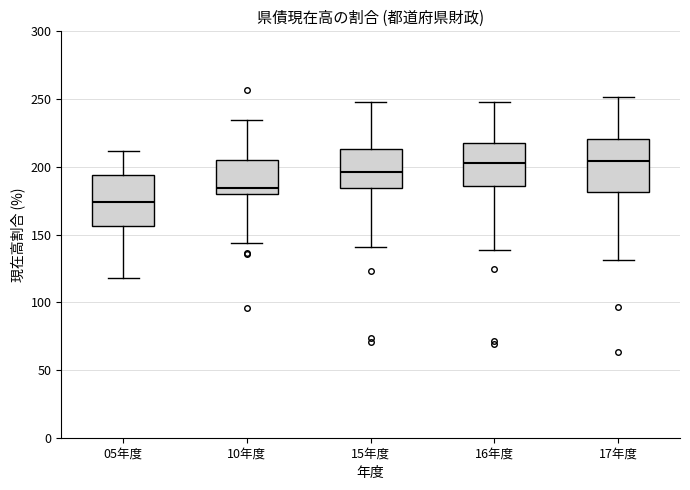

Where does the lower whisker of the box for 15年度 end on the y-axis? The values are not printed on the chart, so give them approximately, as read against the axis.

140